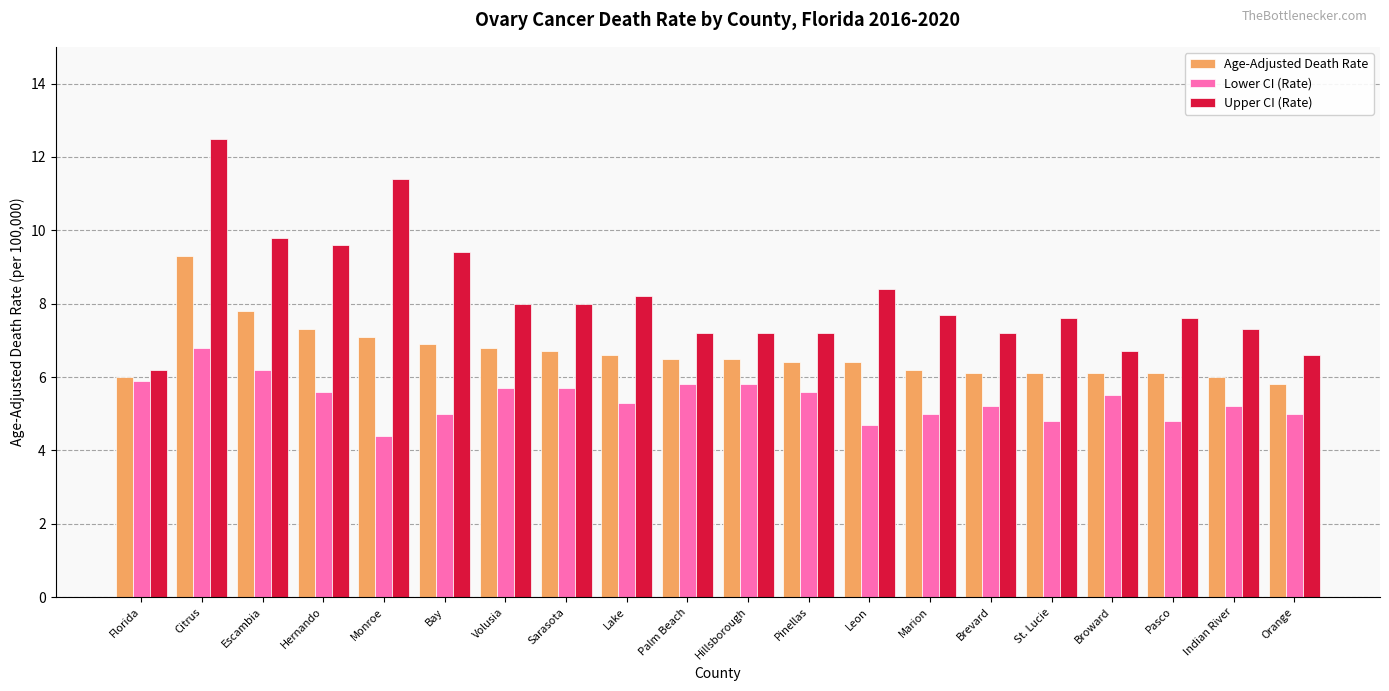

The Lower CI (Rate) series shows 5.0 at Marion. True or false?

True